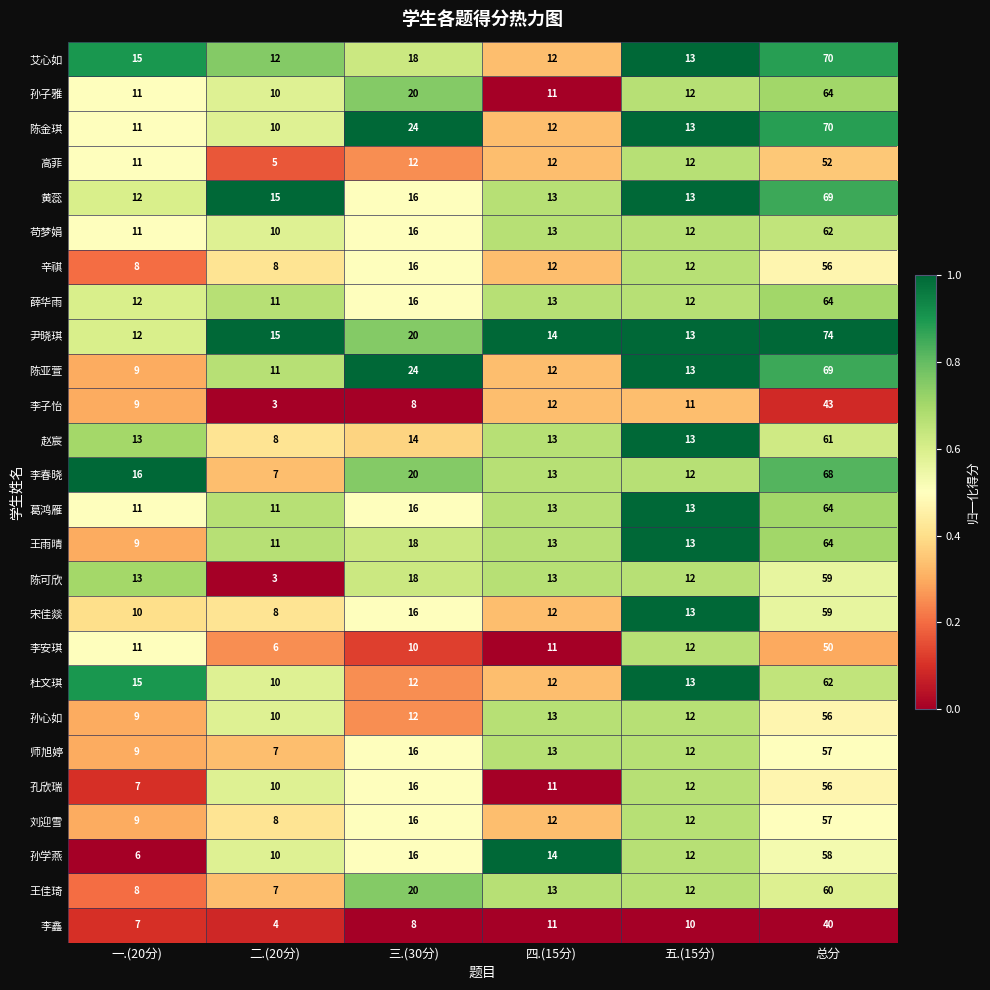

Where does the 刘迎雪 series first go above 12?

三.(30分)